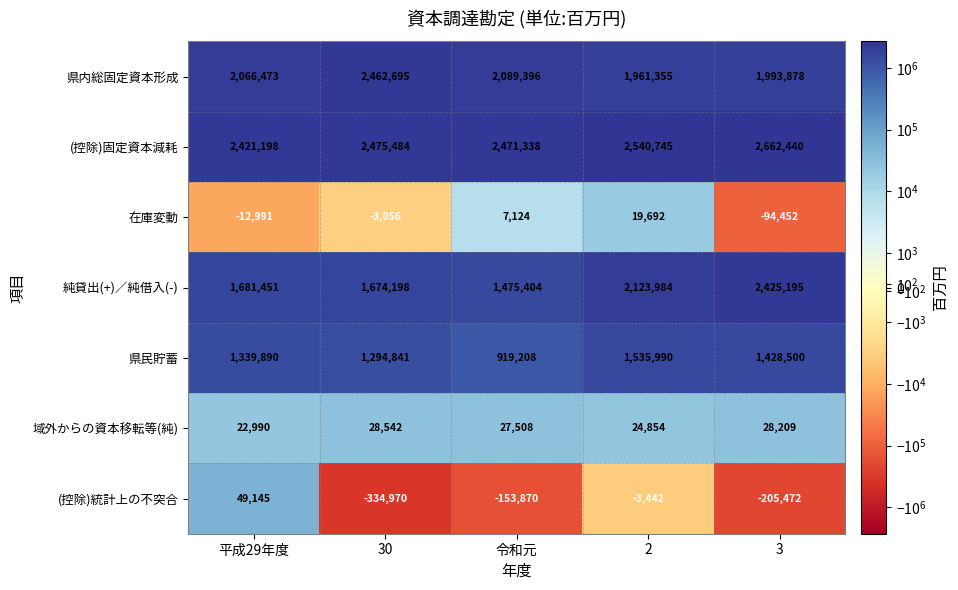

At 2, list the series in order from smallest to largest.

(控除)統計上の不突合, 在庫変動, 域外からの資本移転等(純), 県民貯蓄, 県内総固定資本形成, 純貸出(+)／純借入(-), (控除)固定資本減耗